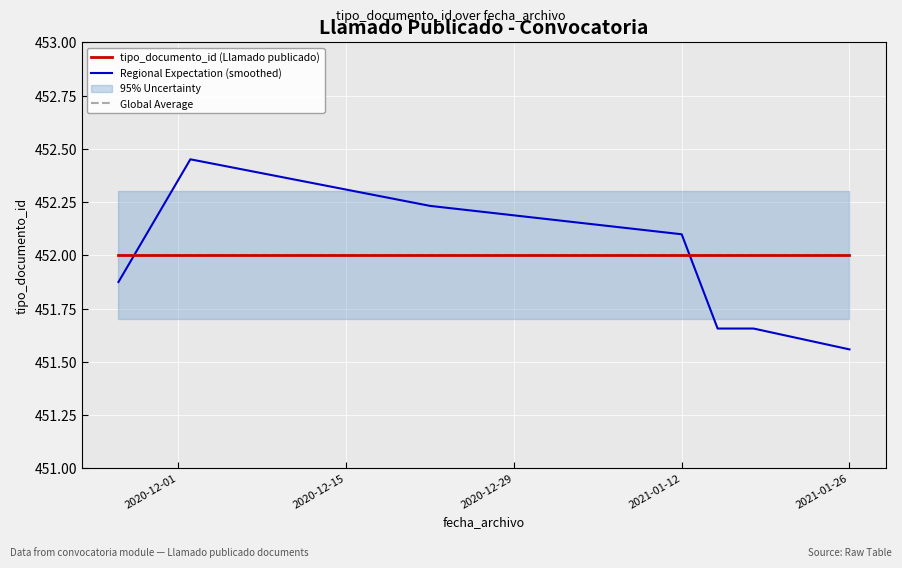

True or false: Global Average and tipo_documento_id (Llamado publicado) cross at least once.

False